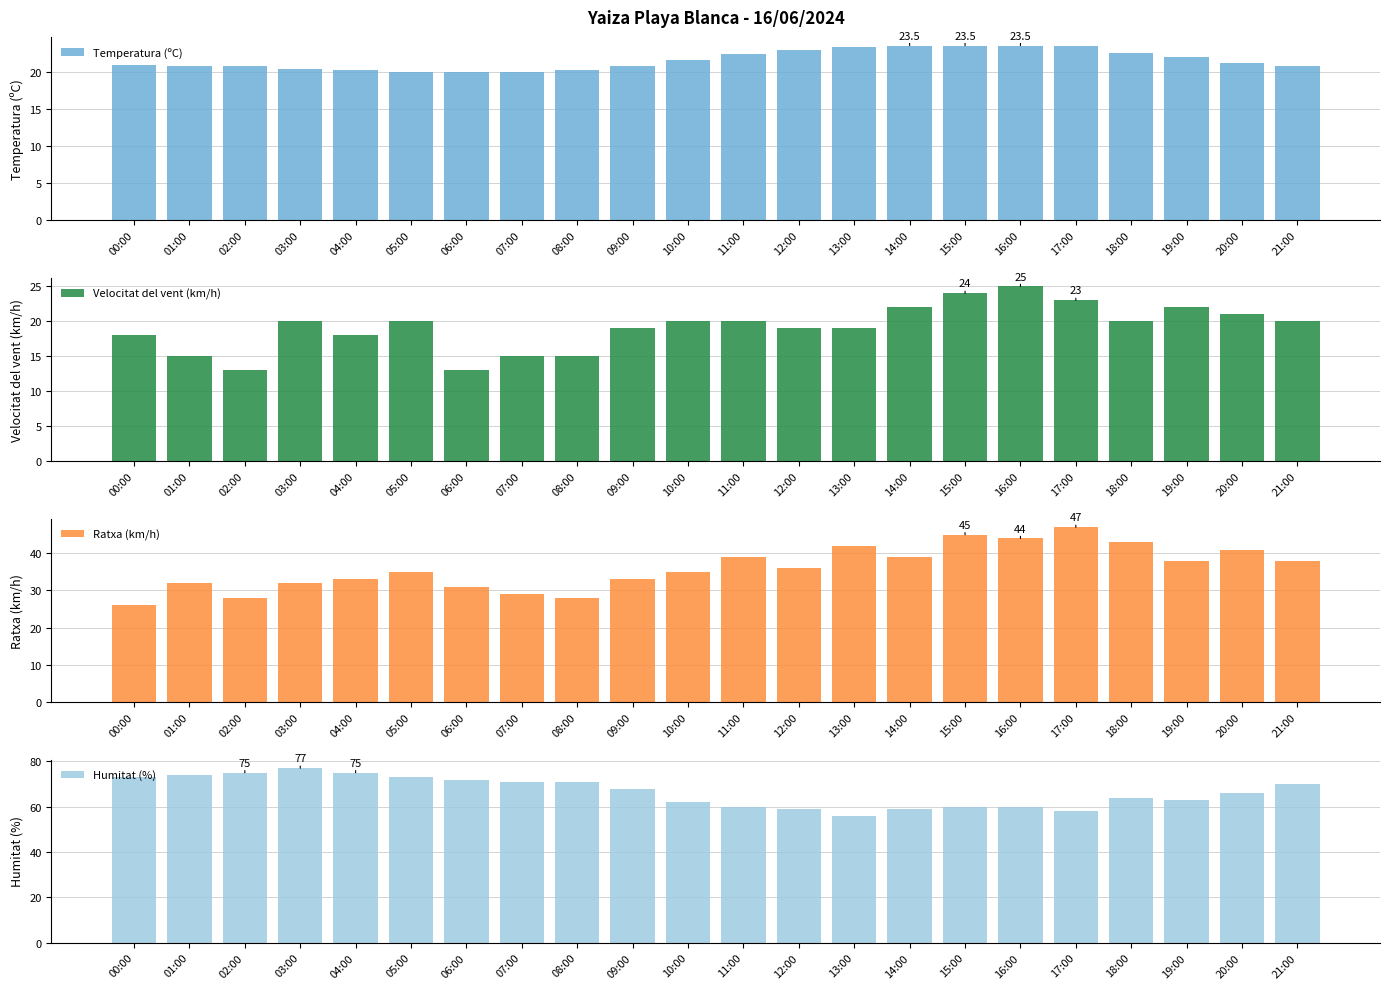

What are all the series names shown in the legend?

Temperatura (ºC), Velocitat del vent (km/h), Ratxa (km/h), Humitat (%)